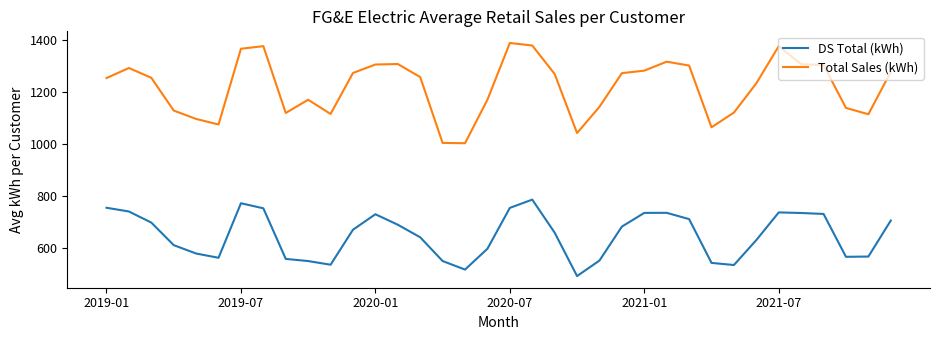

True or false: DS Total (kWh) and Total Sales (kWh) cross at least once.

False